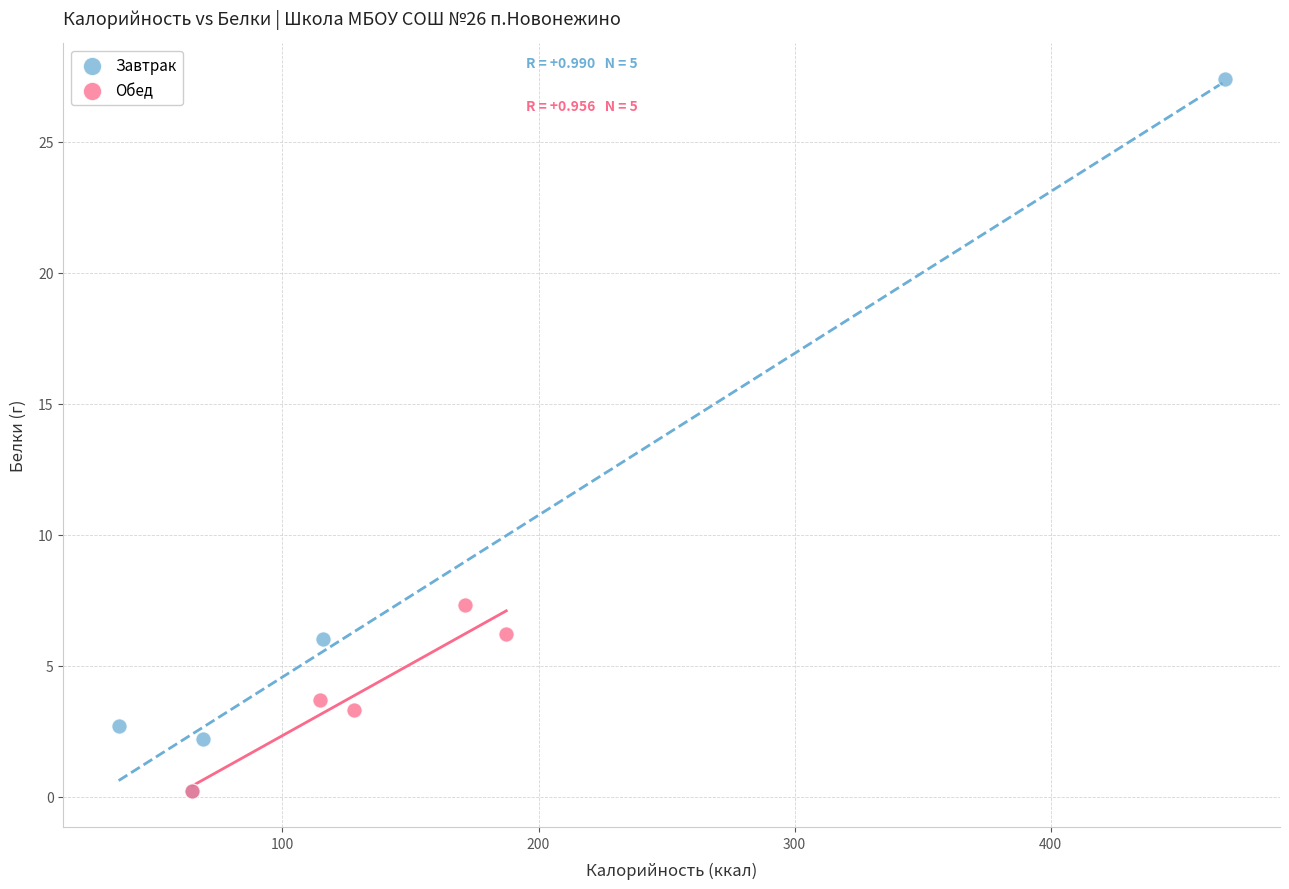

Which series has the largest Y range (max minus min)?

Завтрак